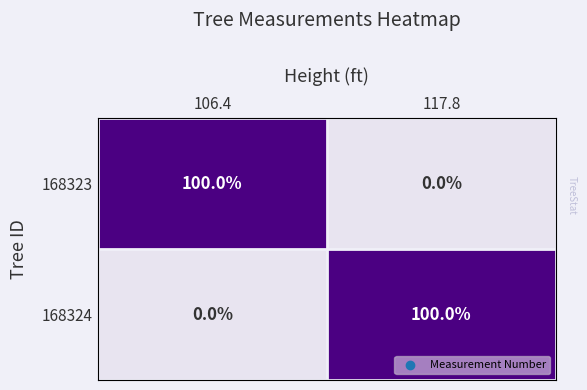

At 117.8, list the series in order from smallest to largest.

168323, 168324